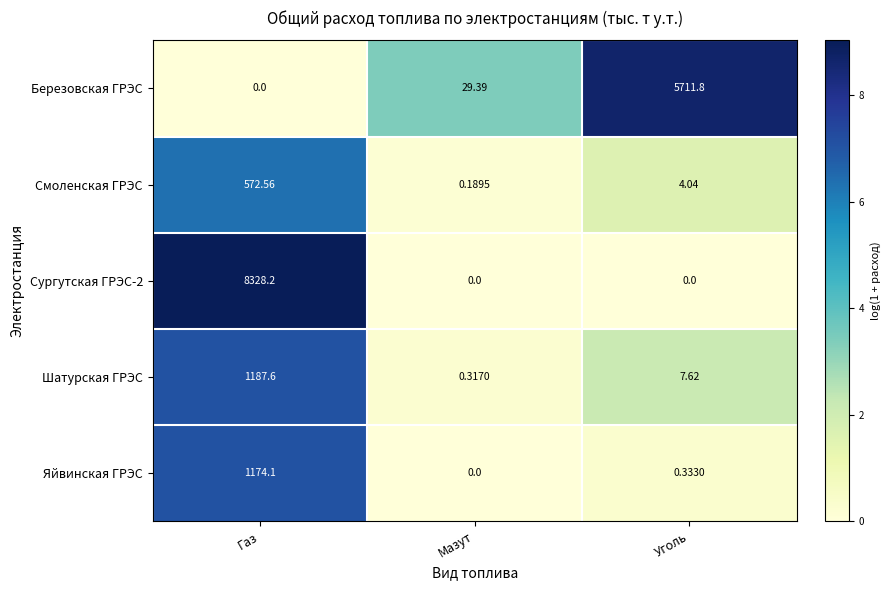

What is the difference between the highest and lowest values at Газ?

8328.2